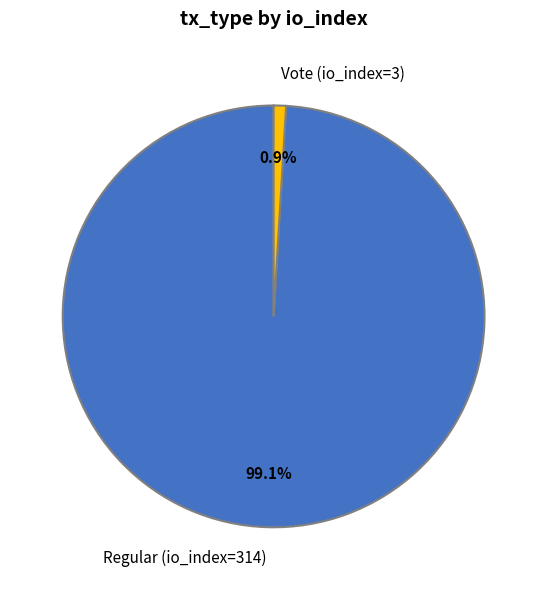

To the nearest percent, what is the difference between the Vote (io_index=3) and Regular (io_index=314) slice percentages?

98%